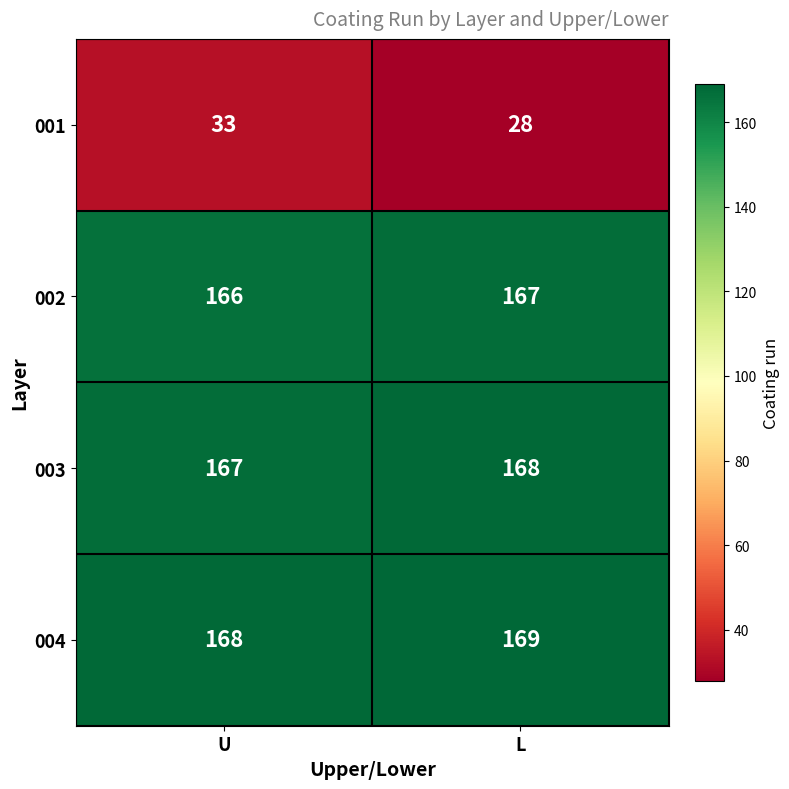

What is the difference between the highest and lowest values at U?

135